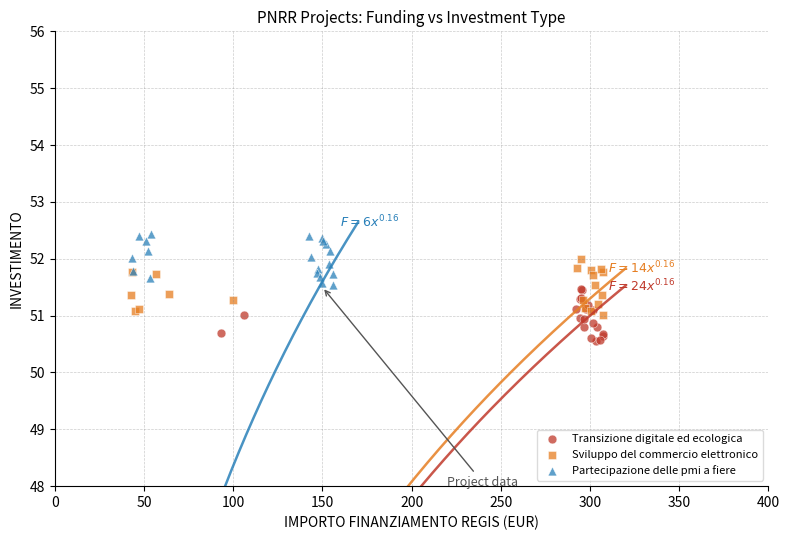

Which series contains the lowest Y value?

Transizione digitale ed ecologica